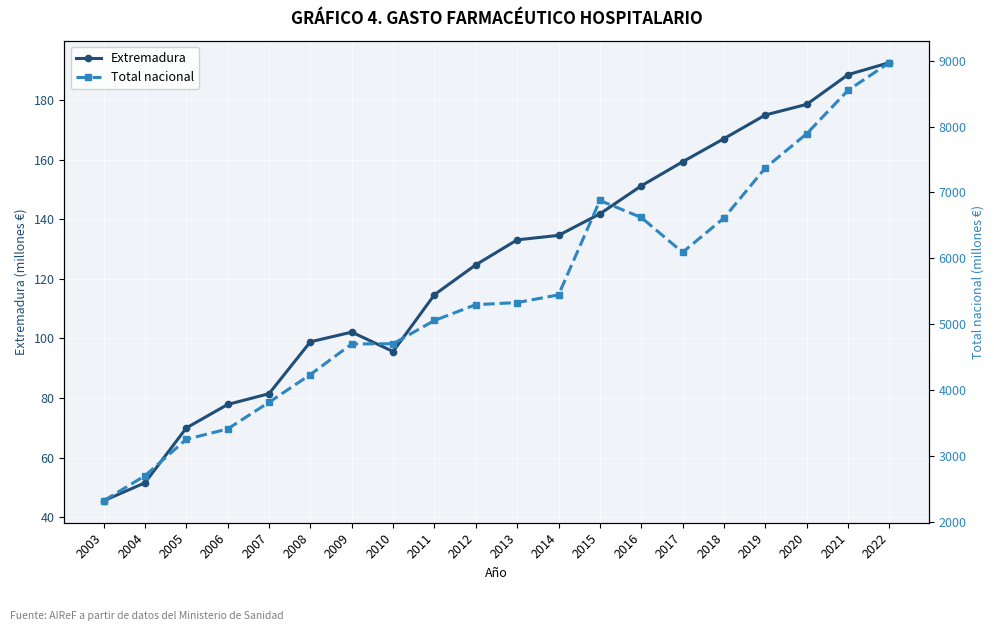

Which series has the widest spread of values?

Total nacional